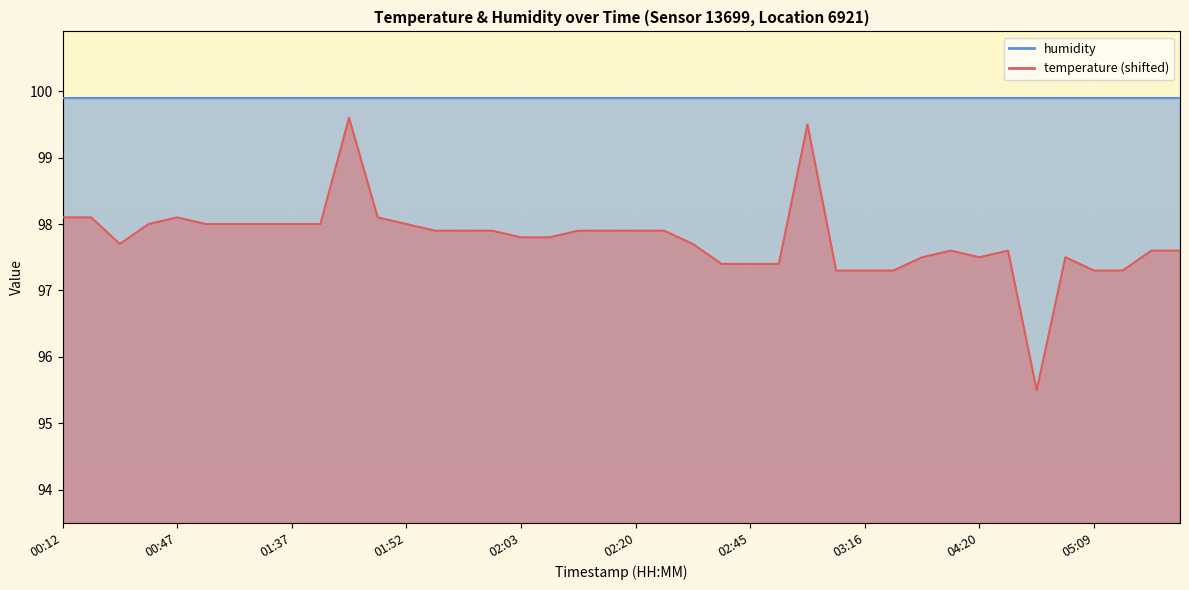

Which category has the highest value across all series?

01:46